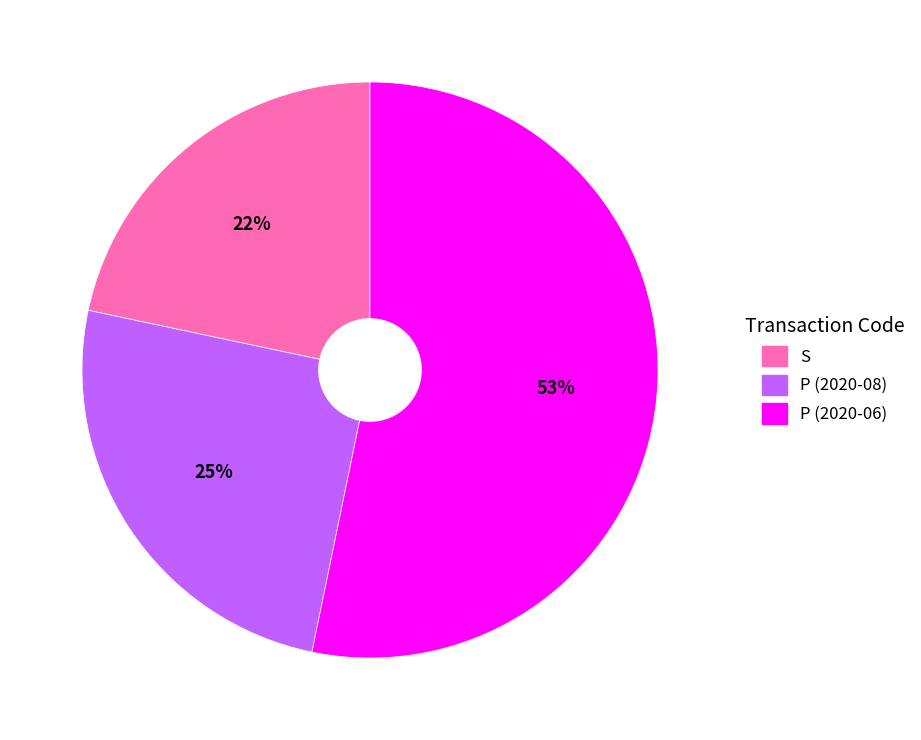

To the nearest percent, what is the difference between the P (2020-06) and P (2020-08) slice percentages?

28%